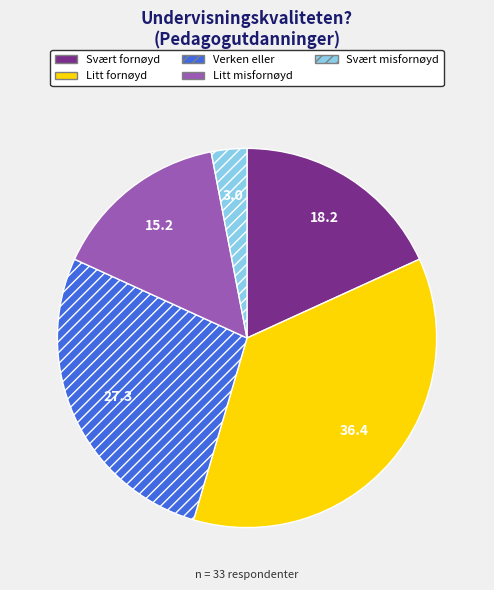

What is the ratio of the value at Litt misfornøyd to the value at Litt fornøyd?

0.4